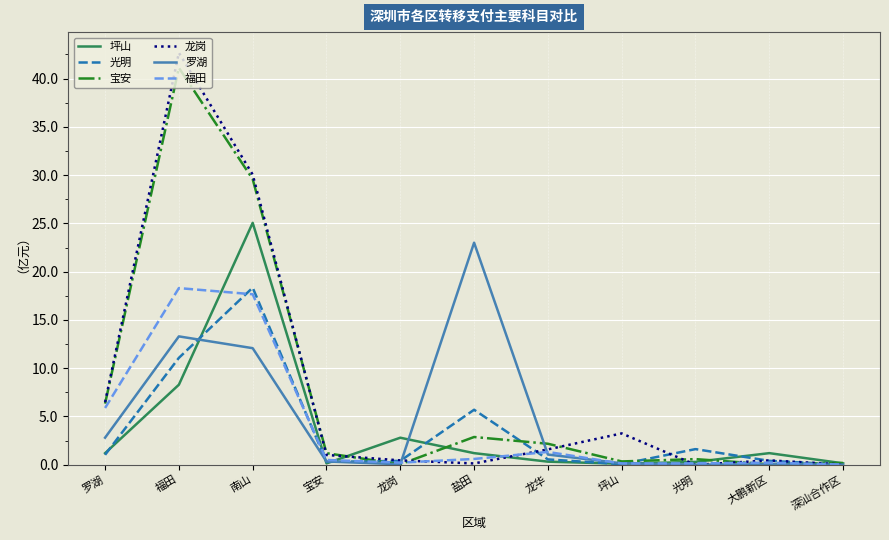

Which category has the highest value in the 龙岗 series?

福田